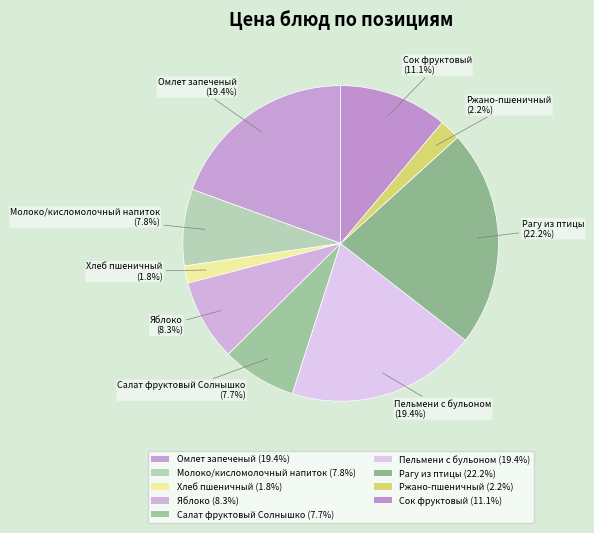

What is the largest slice in the pie chart?

Рагу из птицы